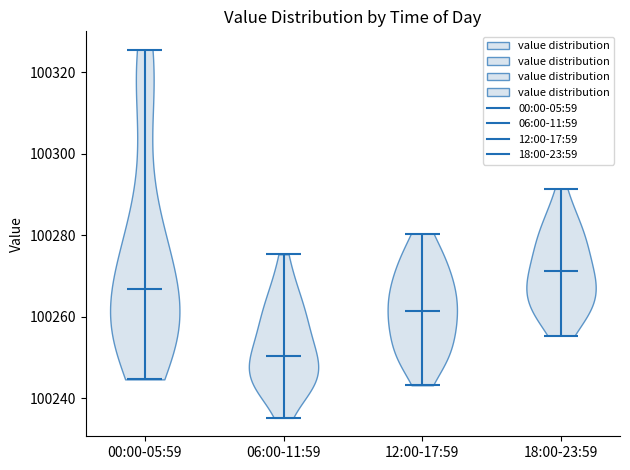

Reading left to right, read every violin against the y-axis: where its median line is, and the lowest and highest points it reaches. The values are not printed on the chart, so give them approximately, as read against the axis.

00:00-05:59: median line 100266, lowest point 100244, highest point 100326
06:00-11:59: median line 100250, lowest point 100236, highest point 100276
12:00-17:59: median line 100262, lowest point 100244, highest point 100280
18:00-23:59: median line 100272, lowest point 100256, highest point 100292